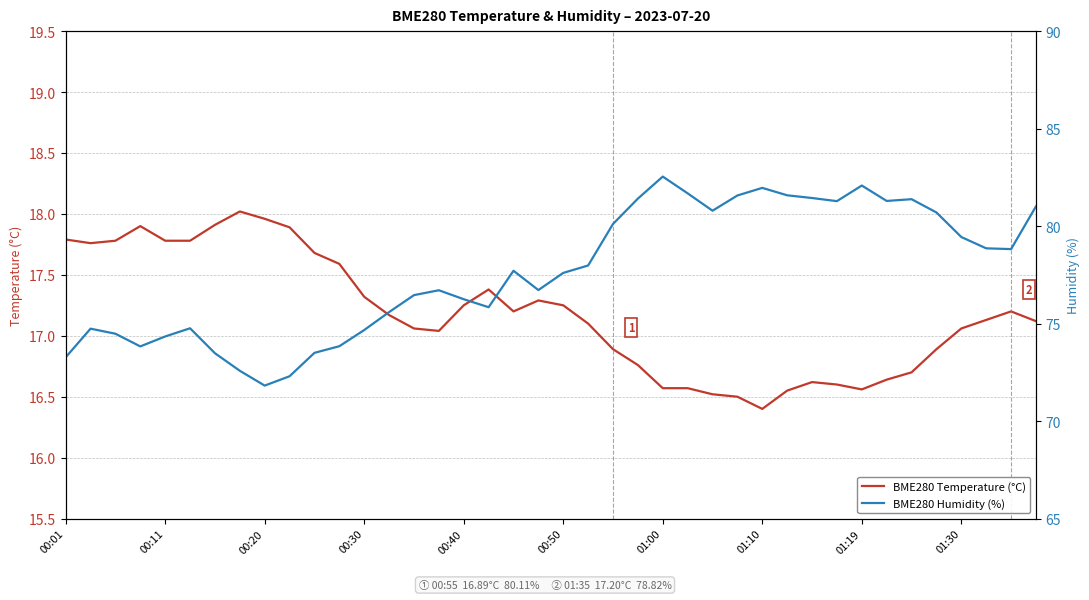

What is the sum of all BME280 Humidity (%) values?

3106.4